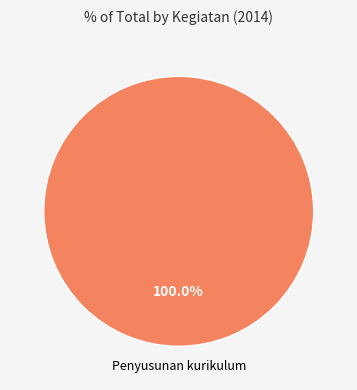

Is there any slice that represents more than half of the pie?

Yes